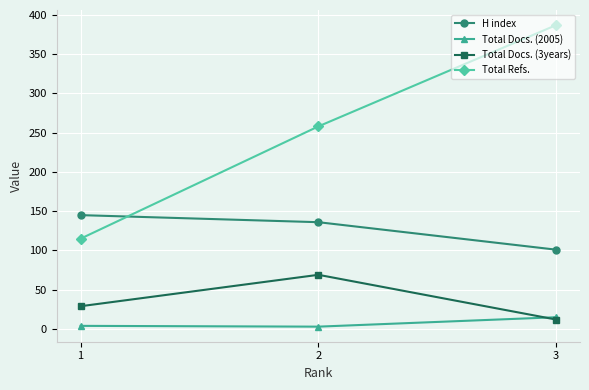

What is the maximum value shown in the chart?

387